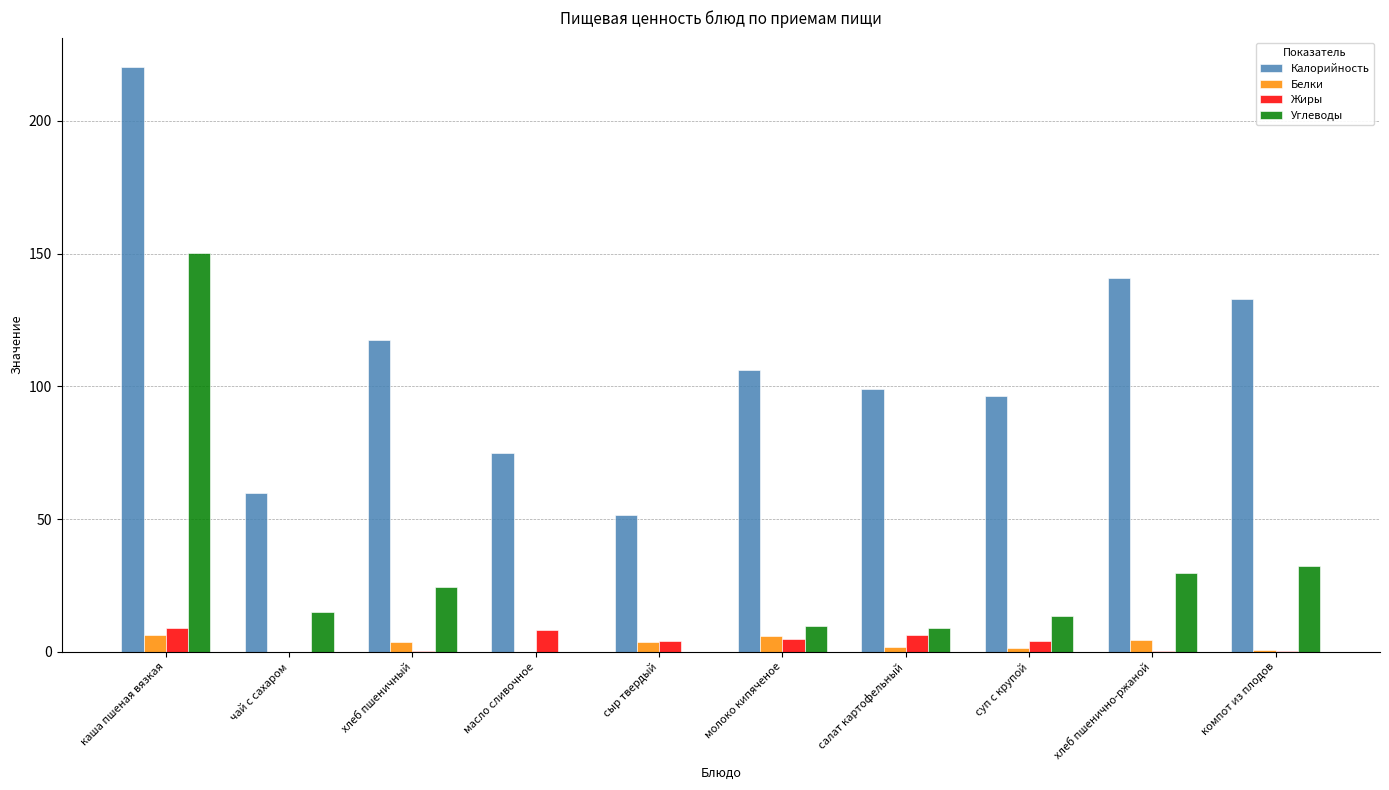

The Калорийность series shows 74.8 at масло сливочное. True or false?

True